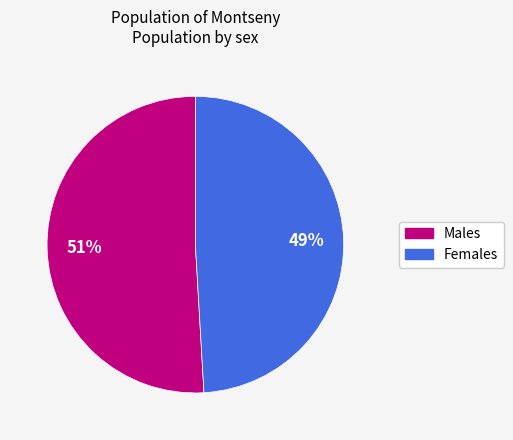

Is there a majority slice in this chart?

Yes